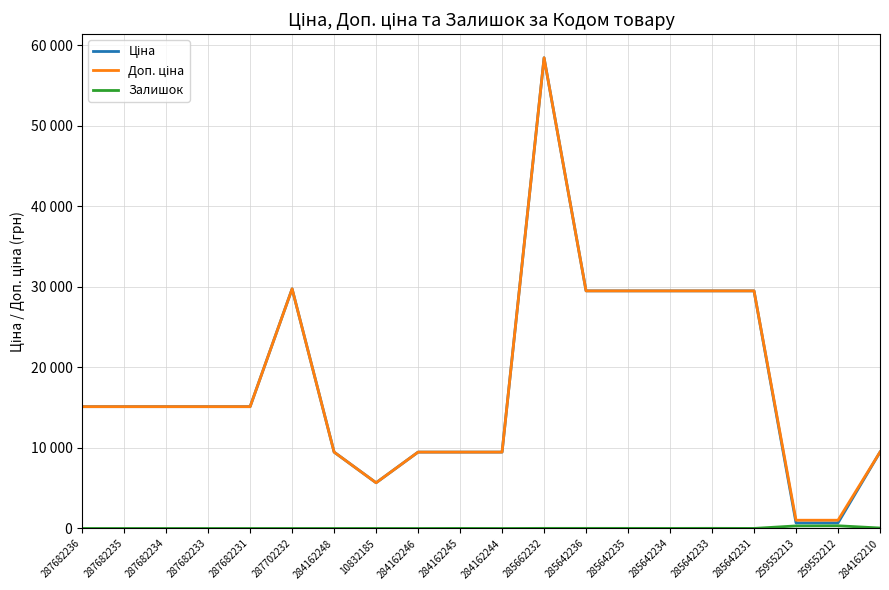

Does the chart display data point markers on the line(s)?

No